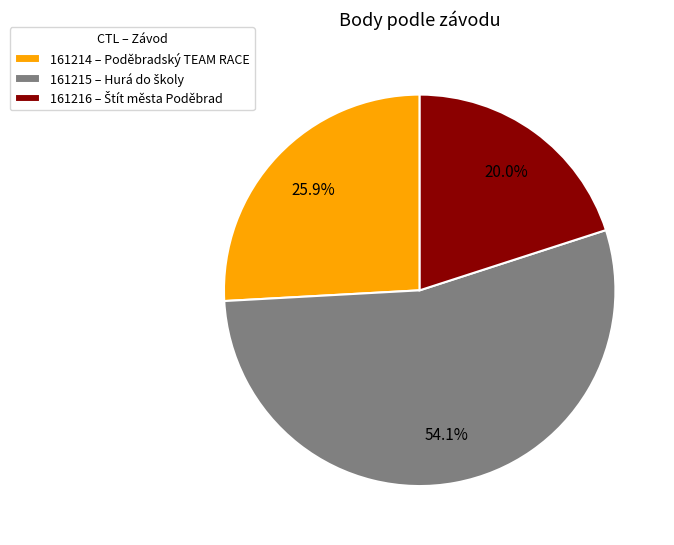

What portion of the pie excludes 161214 – Poděbradský TEAM RACE?

74.1%